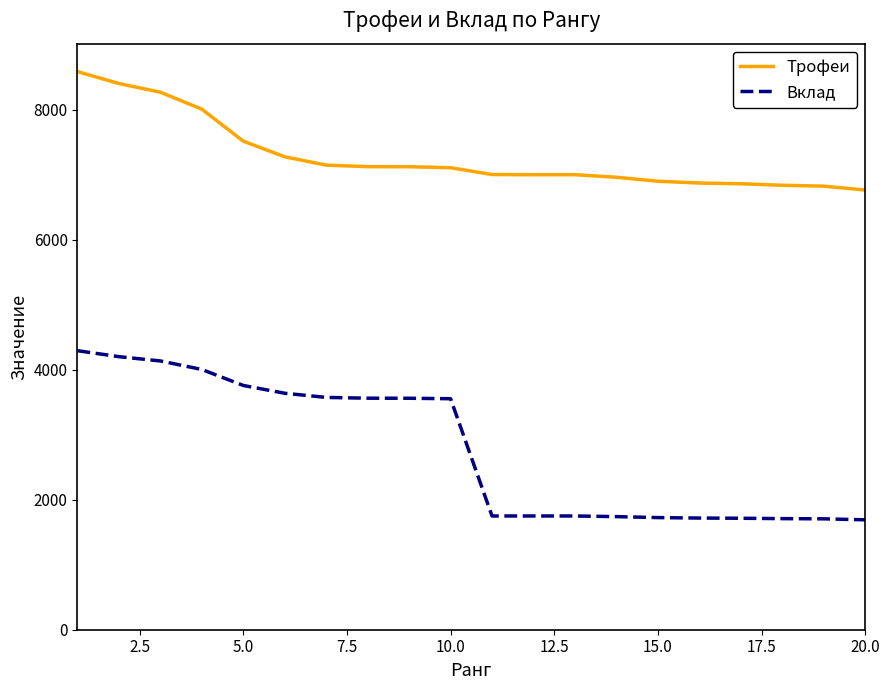

List the series in order of their overall mean, highest first.

Трофеи, Вклад